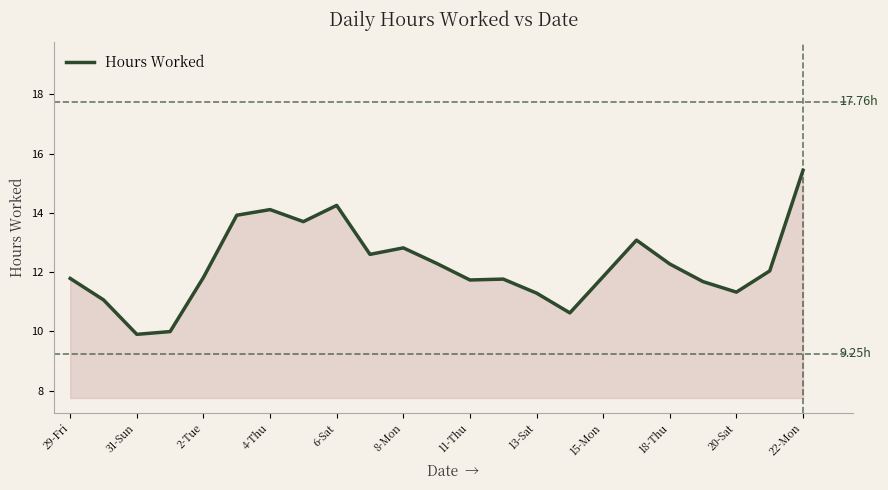

What is the difference between the maximum and minimum values?

5.5